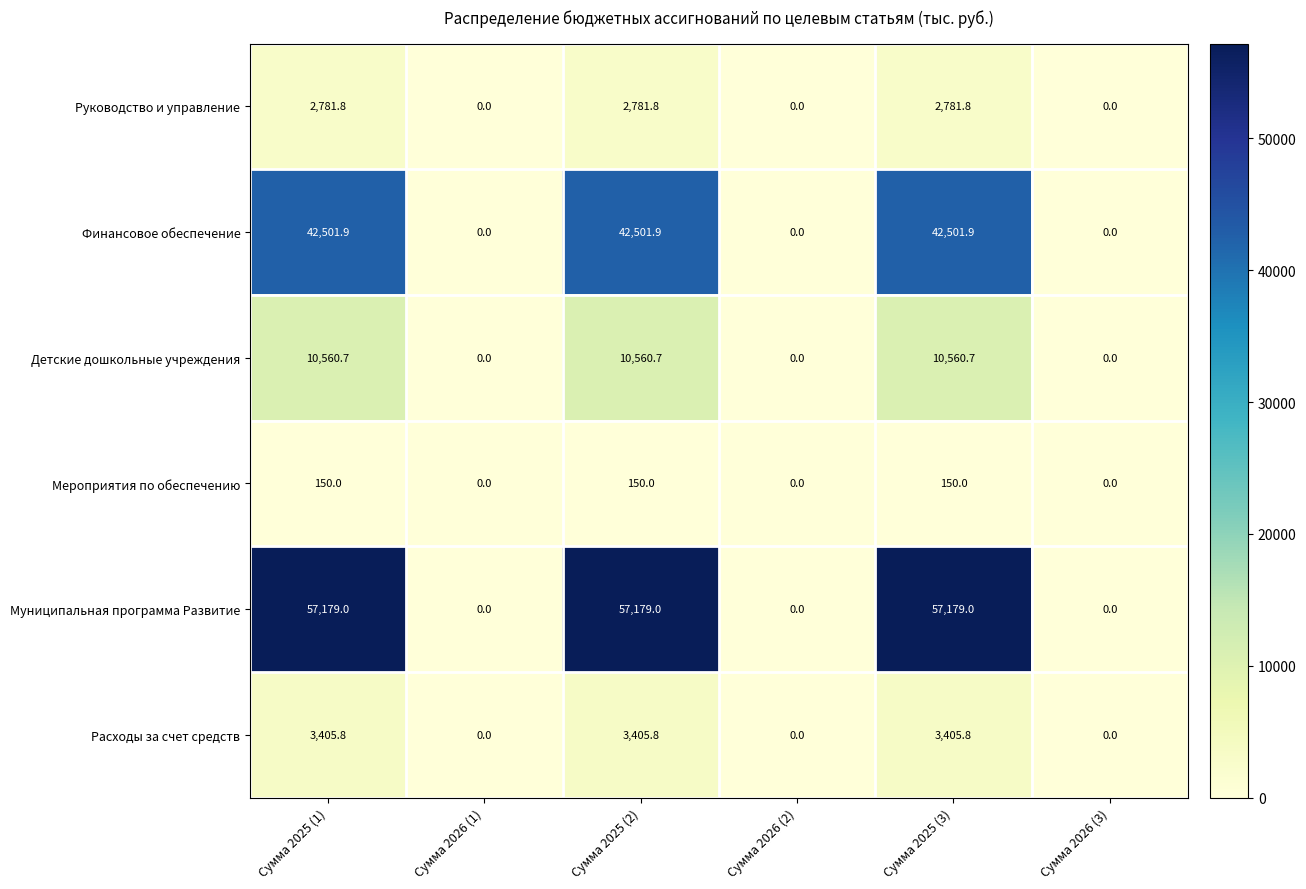

Rank the series by their maximum value, from lowest to highest.

Мероприятия по обеспечению, Руководство и управление, Расходы за счет средств, Детские дошкольные учреждения, Финансовое обеспечение, Муниципальная программа Развитие